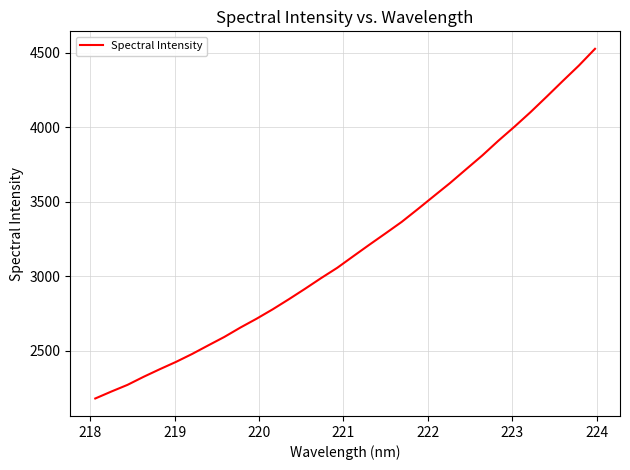

What is the maximum value shown in the chart?

4526.1